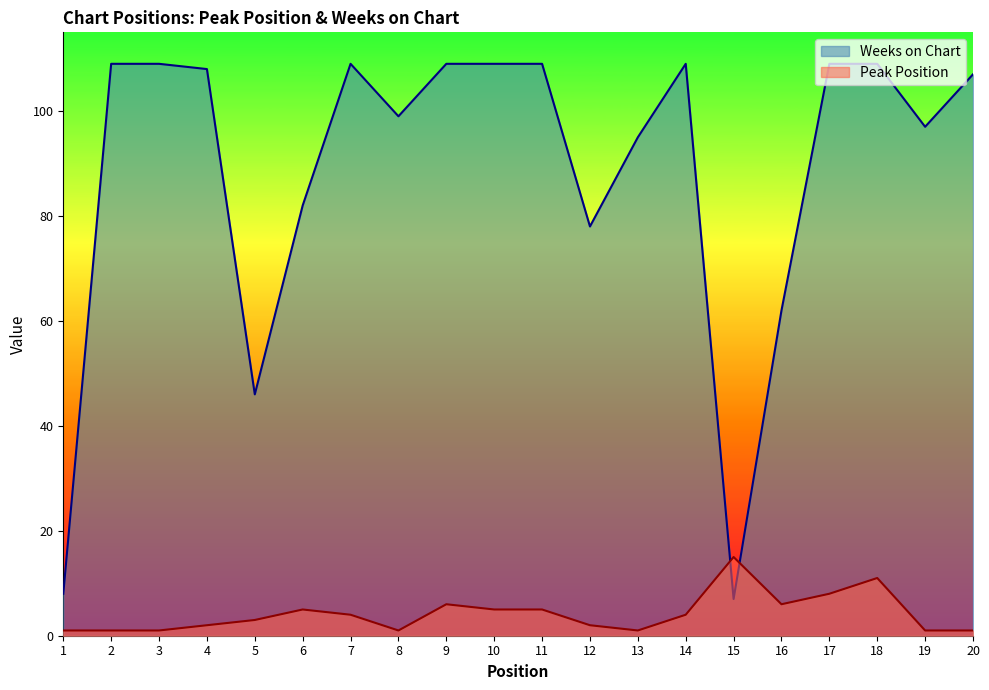

How many interior local valleys does the Weeks on Chart series have?

5